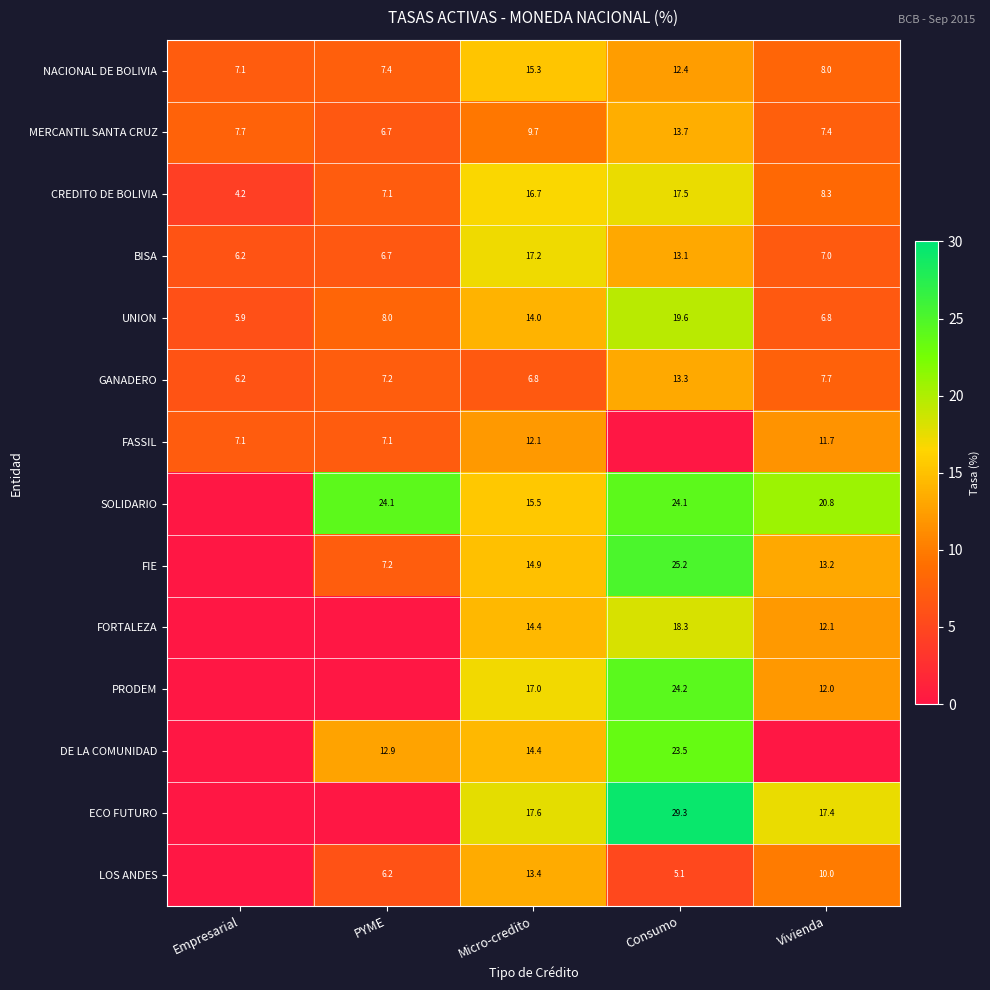

Is the value of FASSIL at Empresarial greater than the value of SOLIDARIO at Consumo?

No